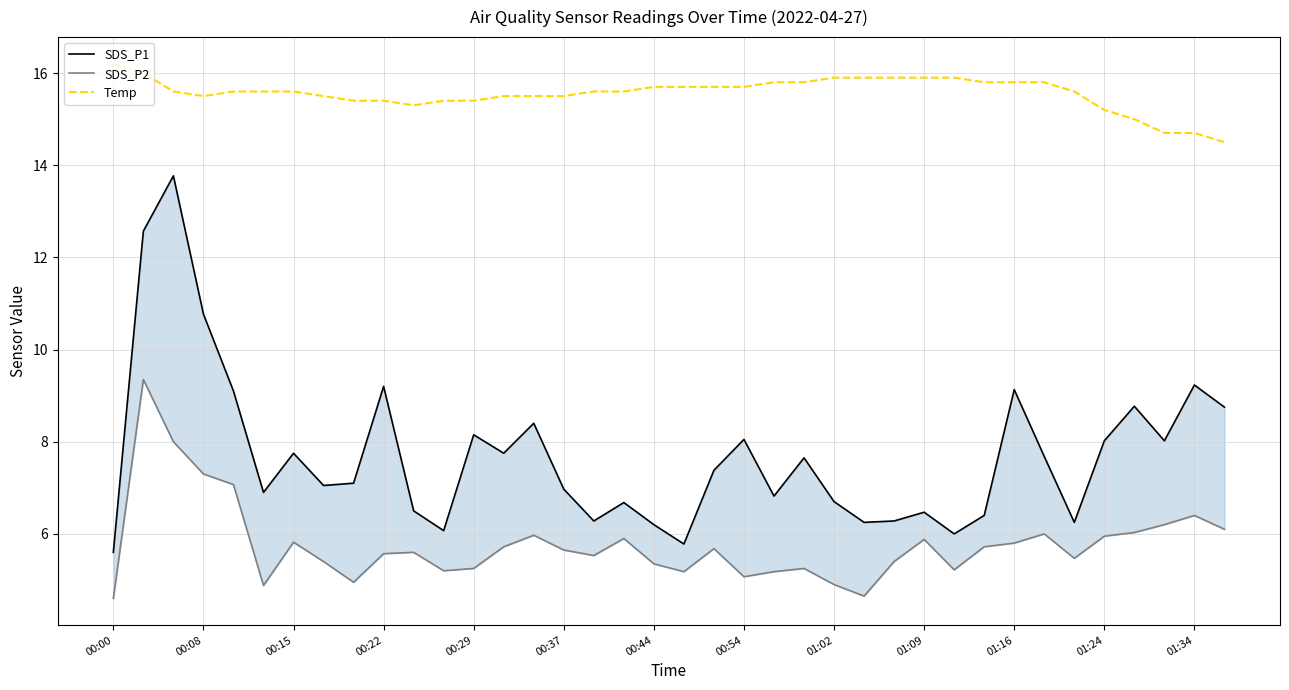

What is the maximum value for Temp?

16.2